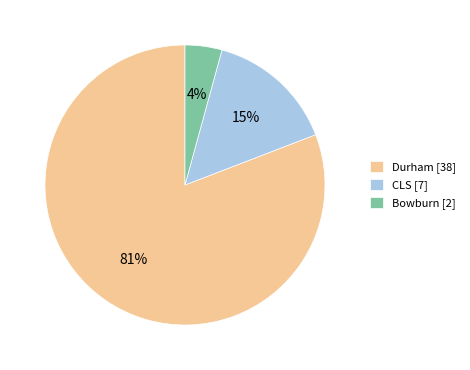

To the nearest percent, what is the difference between the largest and smallest slice percentages?

77%